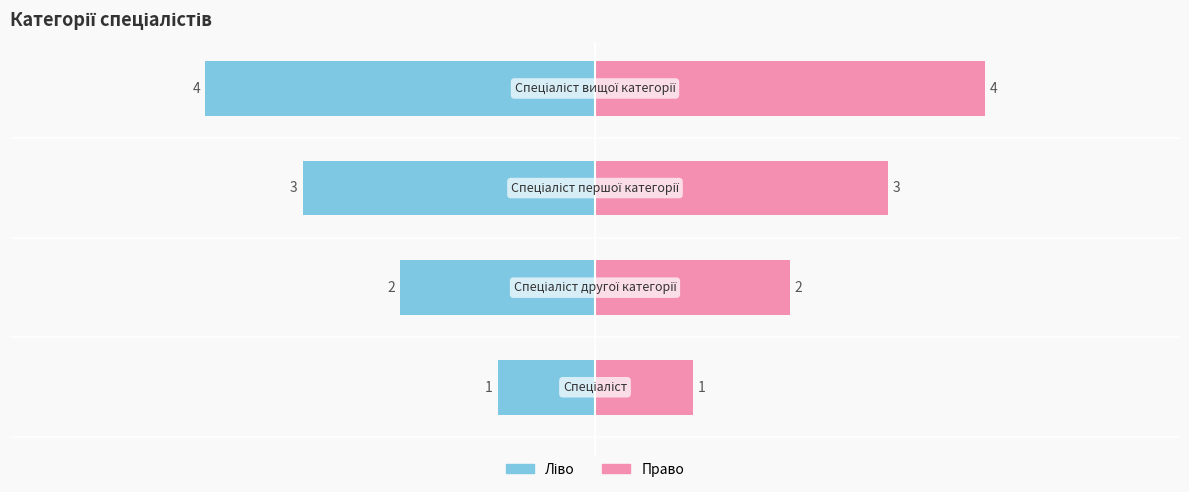

What is the ratio of the value at Спеціаліст вищої категорії to the value at Спеціаліст першої категорії?

1.3